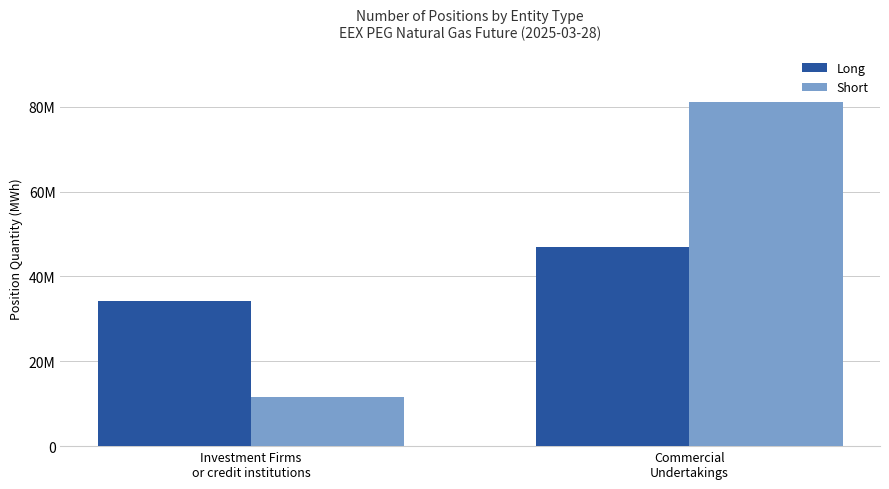

At which label does Short reach its minimum?

Investment Firms
or credit institutions